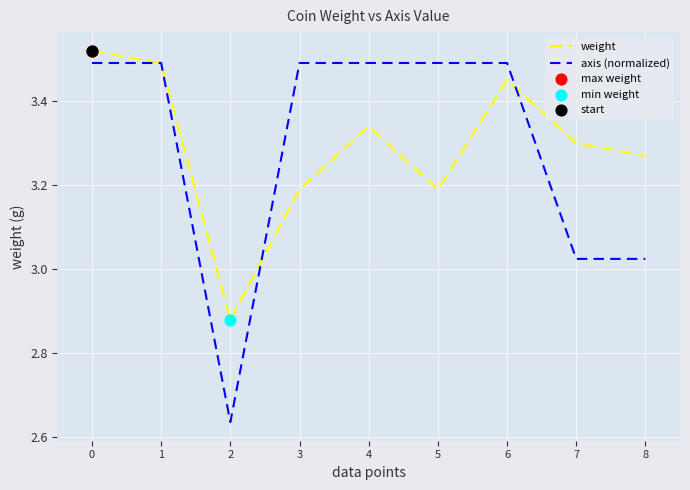

What is the total value across all series at 7?

6.3